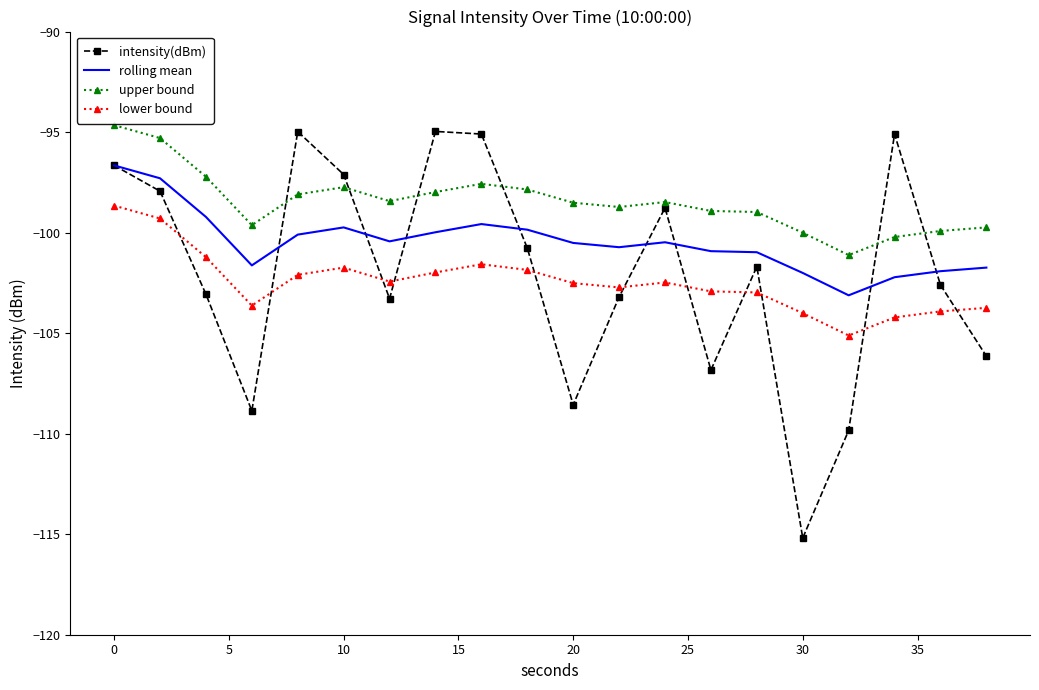

What is the greatest value displayed?

-94.7